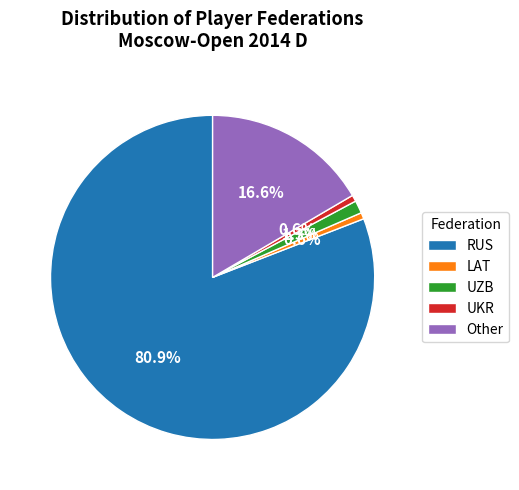

Between UZB and LAT, which is larger?

UZB